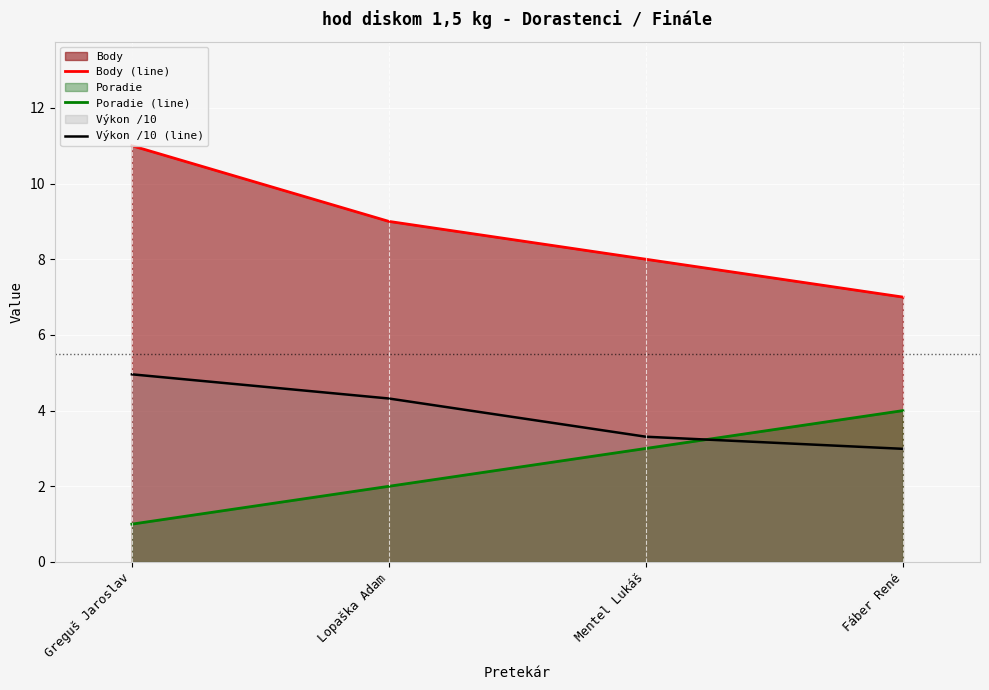

Reading right to left, what are all the values shown in this chart?

Body (line): 7.0	8.0	9.0	11.0
Poradie (line): 4.0	3.0	2.0	1.0
Výkon /10 (line): 3.0	3.3	4.3	5.0